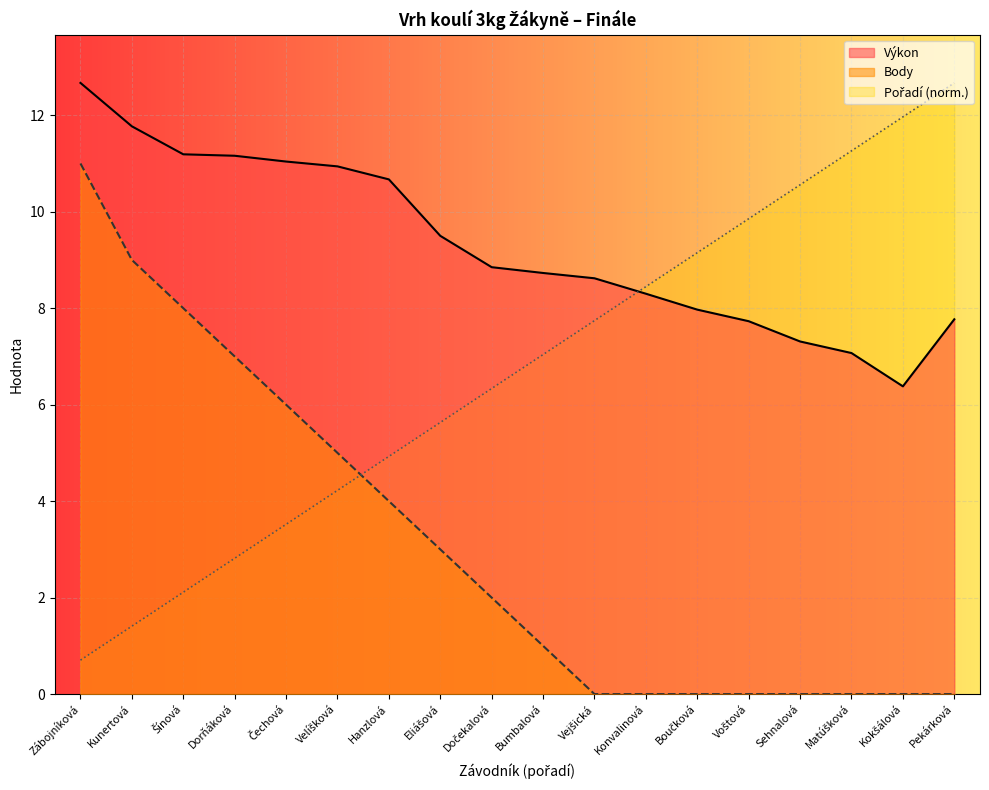

Reading left to right, extract all data points from this chart.

Výkon: Zábojníková=12.7	Kunertová=11.8	Šínová=11.2	Dorňáková=11.2	Čechová=11.0	Velíšková=10.9	Hanzlová=10.7	Eliášová=9.5	Dočekalová=8.8	Bumbalová=8.7	Vejšická=8.6	Konvalinová=8.3	Boučková=8.0	Voštová=7.7	Sehnalová=7.3	Matúšková=7.1	Kokšálová=6.4	Pekárková=7.8
Body: Zábojníková=11.0	Kunertová=9.0	Šínová=8.0	Dorňáková=7.0	Čechová=6.0	Velíšková=5.0	Hanzlová=4.0	Eliášová=3.0	Dočekalová=2.0	Bumbalová=1.0	Vejšická=0.0	Konvalinová=0.0	Boučková=0.0	Voštová=0.0	Sehnalová=0.0	Matúšková=0.0	Kokšálová=0.0	Pekárková=0.0
Pořadí: Zábojníková=0.7	Kunertová=1.4	Šínová=2.1	Dorňáková=2.8	Čechová=3.5	Velíšková=4.2	Hanzlová=4.9	Eliášová=5.6	Dočekalová=6.3	Bumbalová=7.0	Vejšická=7.7	Konvalinová=8.4	Boučková=9.2	Voštová=9.9	Sehnalová=10.6	Matúšková=11.3	Kokšálová=12.0	Pekárková=12.7